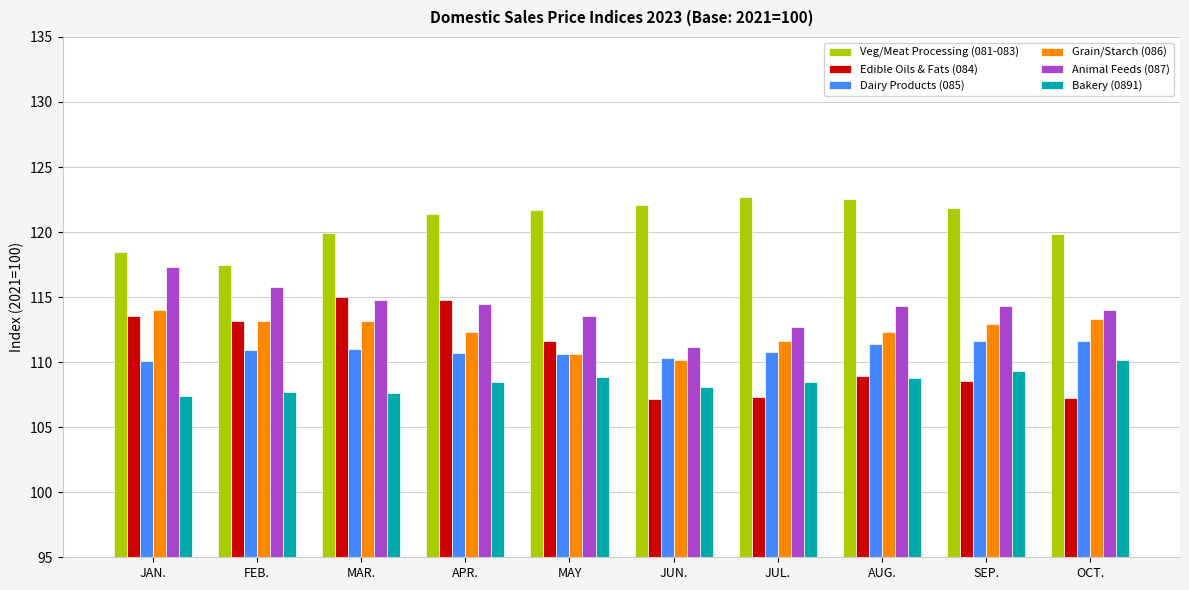

What are all the series names shown in the legend?

Veg/Meat Processing (081-083), Edible Oils & Fats (084), Dairy Products (085), Grain/Starch (086), Animal Feeds (087), Bakery (0891)